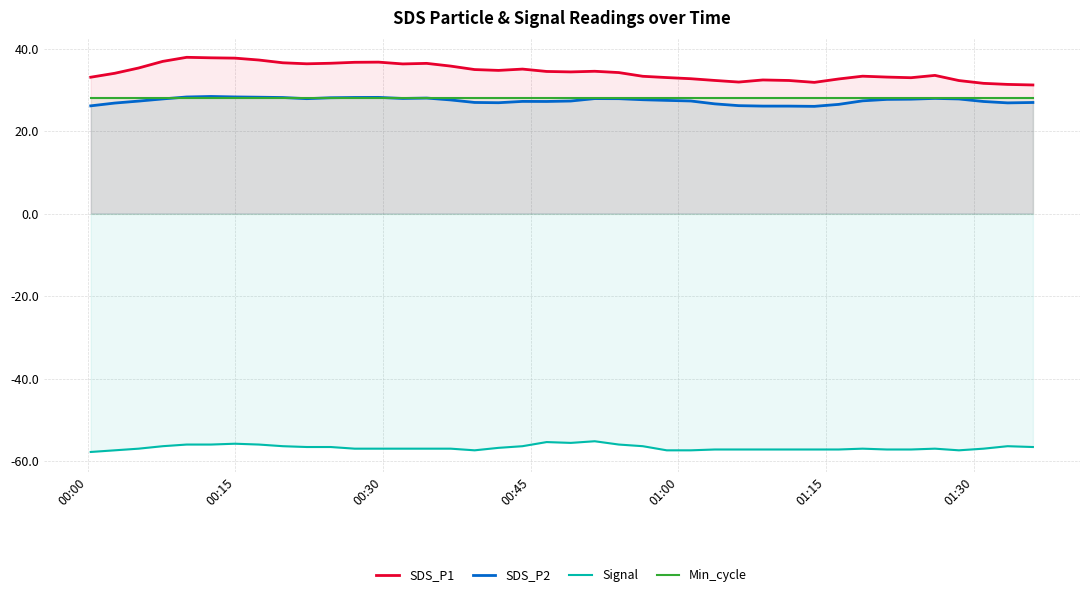

Does the chart display data point markers on the line(s)?

No